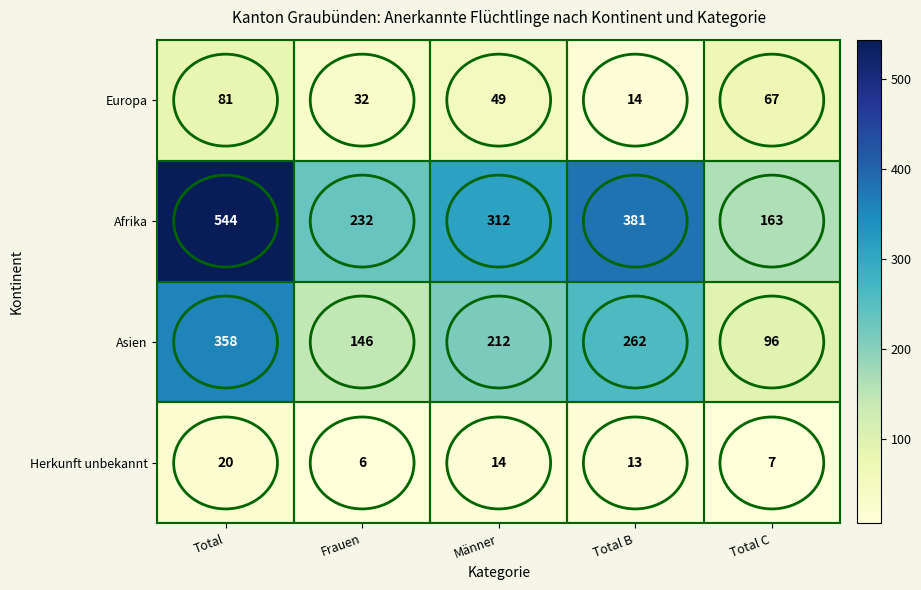

What is the sum of the Europa values at Frauen and Total B?

46